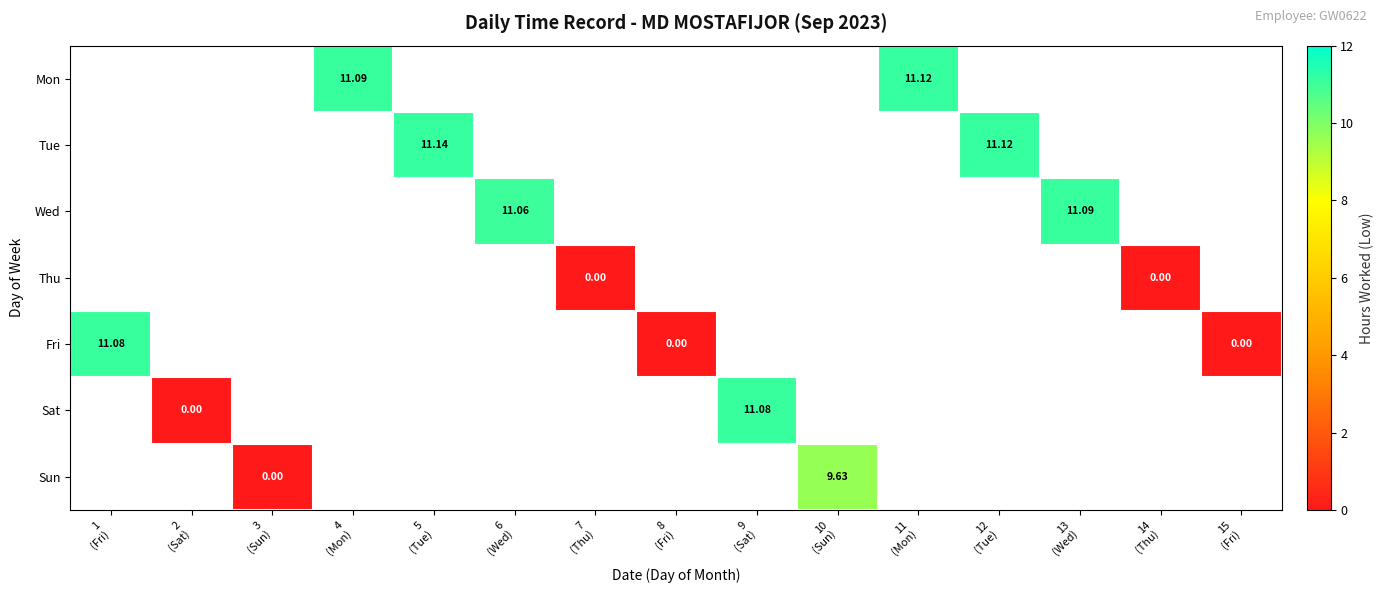

The Wed series shows 11.1 at 13 (Wed). True or false?

True